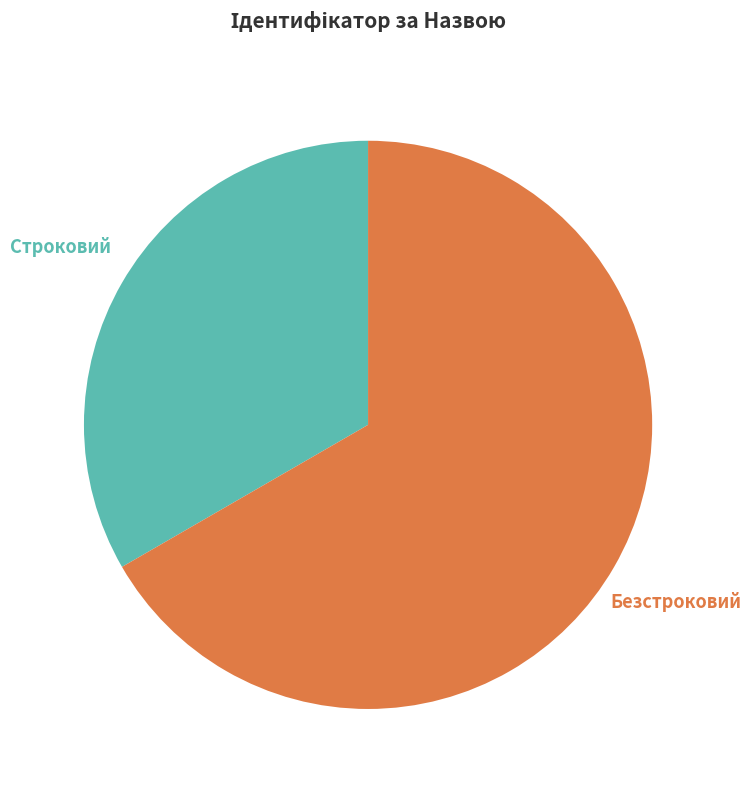

How many slices are in this pie chart?

2